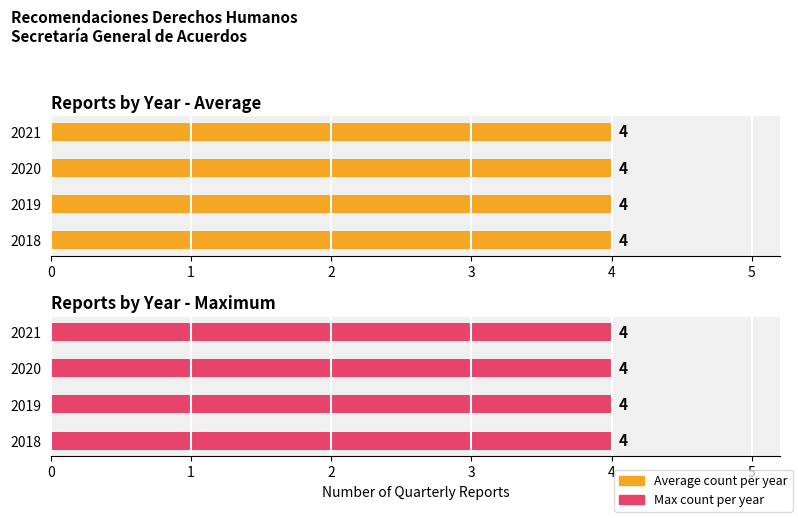

True or false: the data shows 587 at I-2018.

False